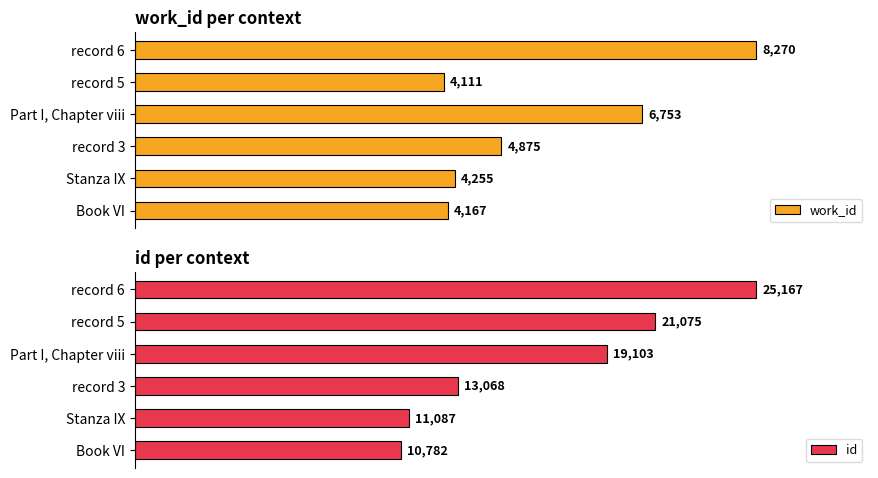

Which category has the highest value in the id series?

record 6